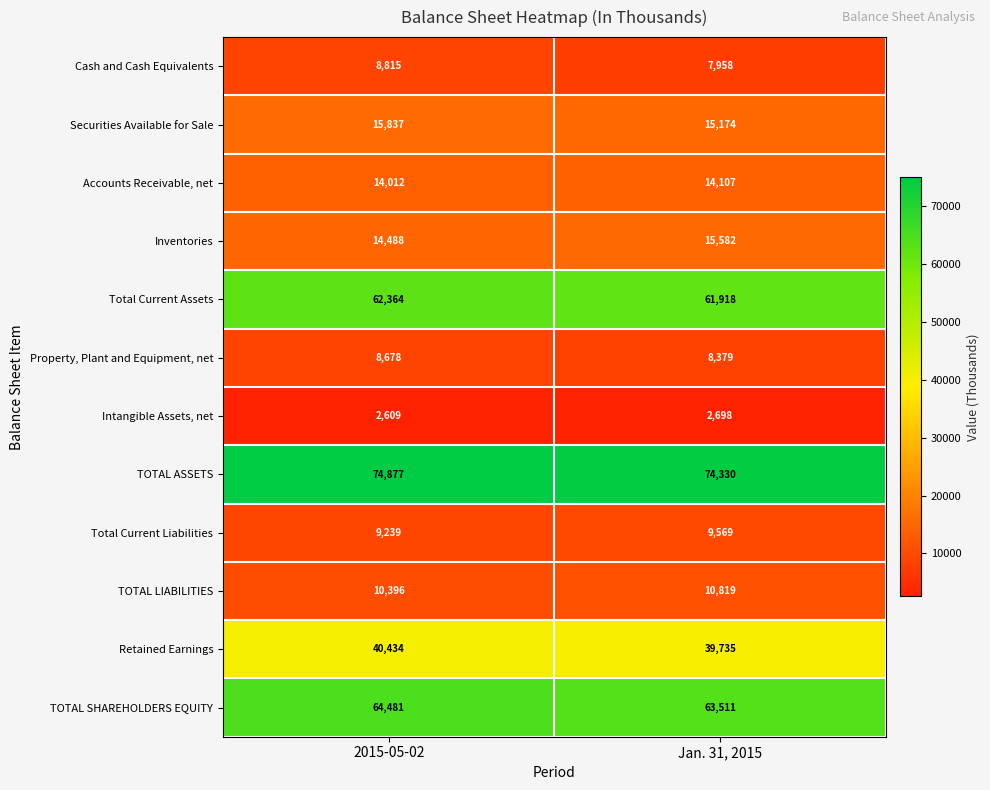

What is the total value across all series at Jan. 31, 2015?

323780